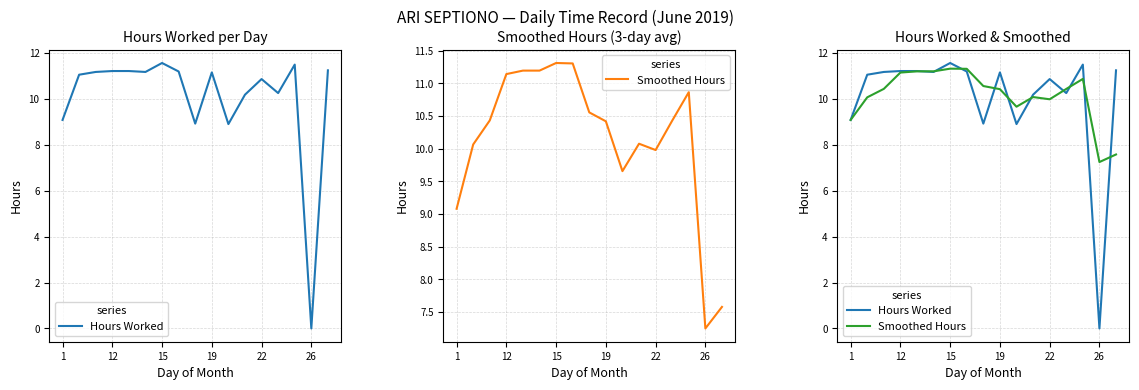

Count the number of categories in the chart.

17